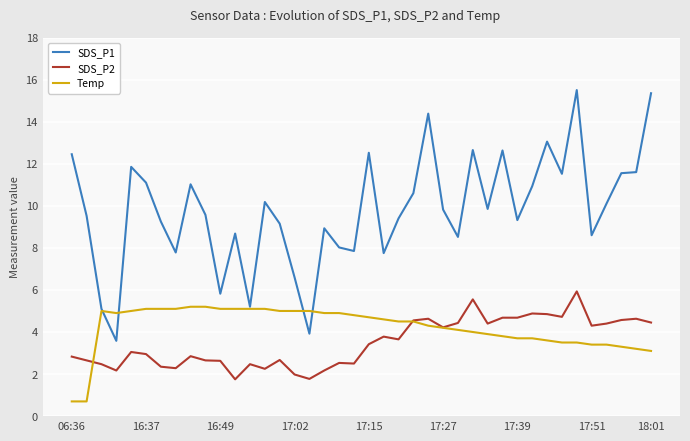

Which series has the widest spread of values?

SDS_P1